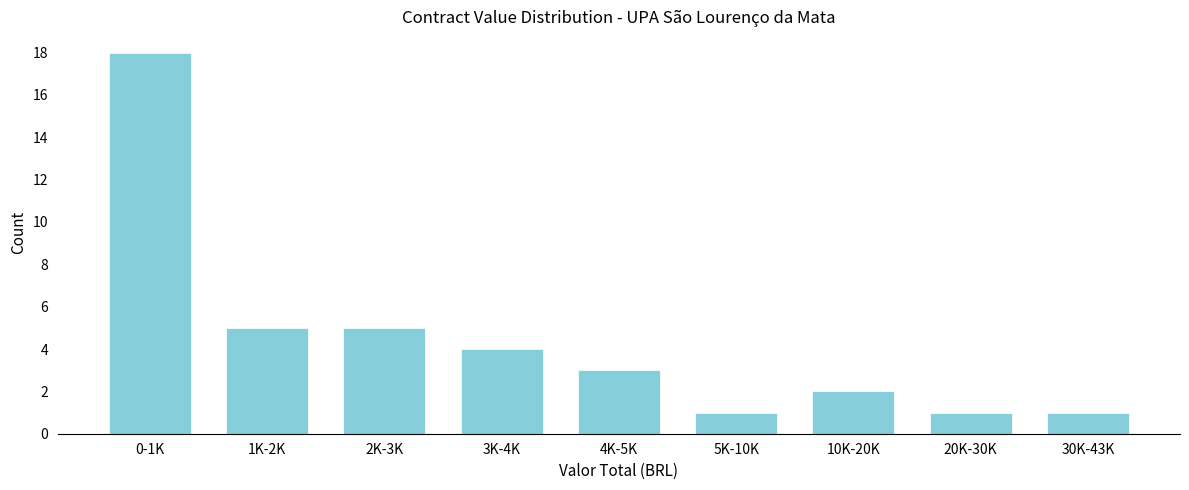

Reading right to left, transcribe all the data shown in this chart.

1	1	2	1	3	4	5	5	18